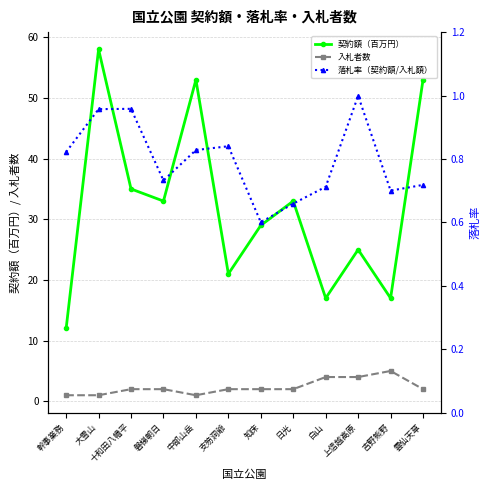

At which category is the sum across all series the highest?

大雪山